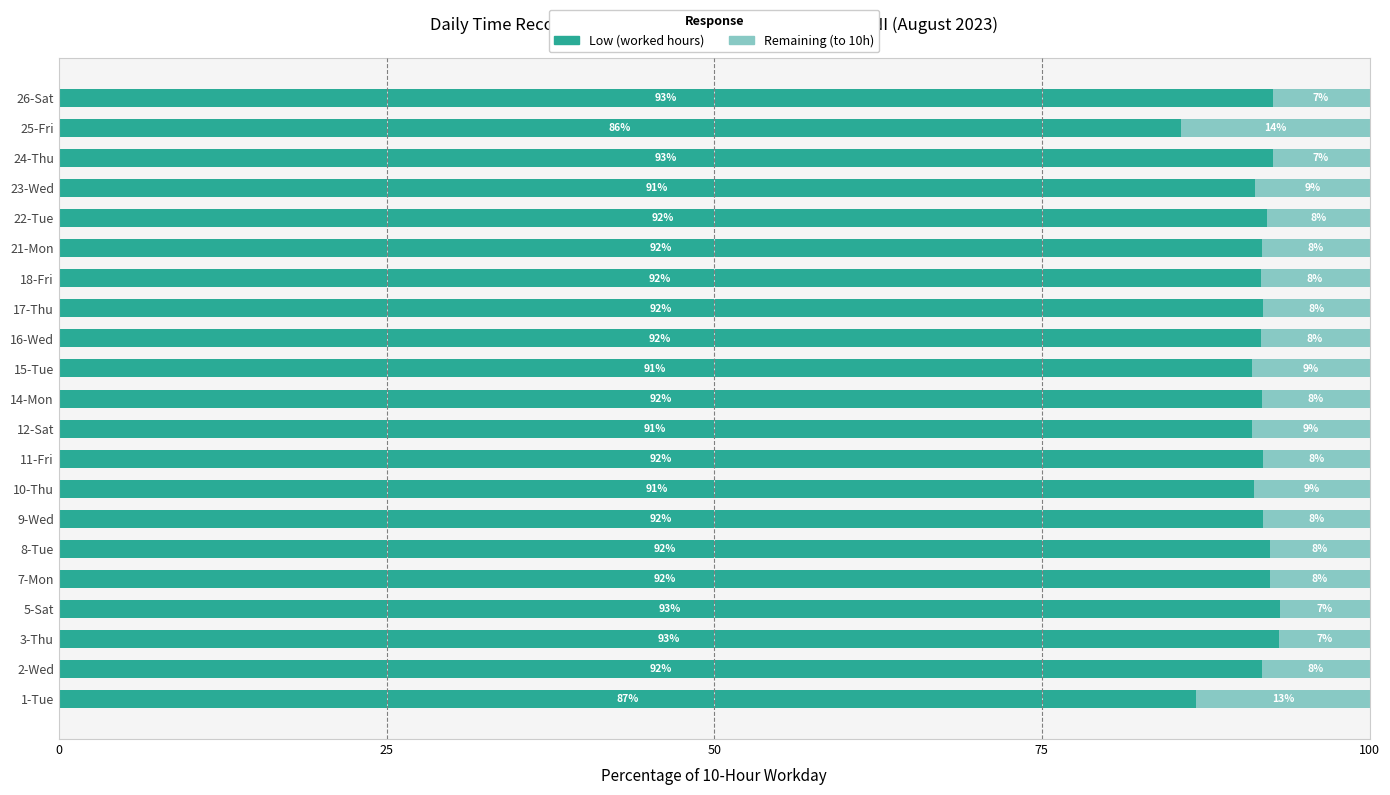

What is the total value across all series at 25-Fri?

100.0